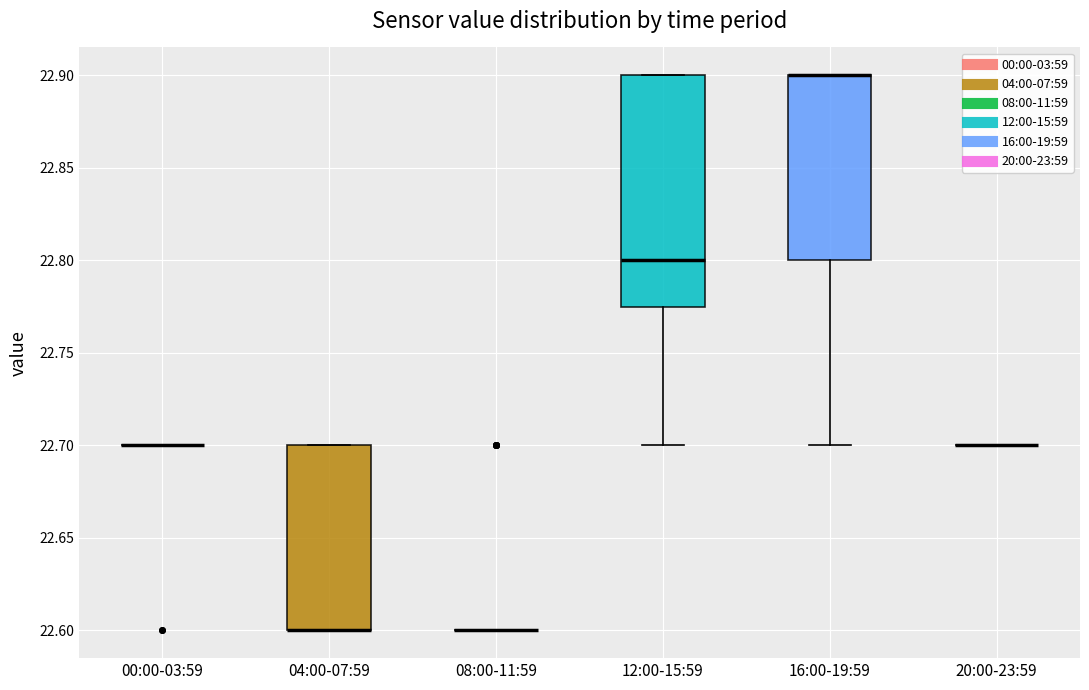

Reading left to right, read every box against the y-axis: the position of its median line, the range the box covers, and the ends of its whiskers. The values are not printed on the chart, so give them approximately, as read against the axis.

00:00-03:59: box collapsed to a line at 22.700, whiskers 22.700 to 22.700
04:00-07:59: median 22.600 (drawn on the box's lower edge), box 22.600 to 22.700, whiskers 22.600 to 22.700
08:00-11:59: box collapsed to a line at 22.600, whiskers 22.600 to 22.600
12:00-15:59: median 22.800, box 22.775 to 22.900, whiskers 22.700 to 22.900
16:00-19:59: median 22.900 (drawn on the box's upper edge), box 22.800 to 22.900, whiskers 22.700 to 22.900
20:00-23:59: box collapsed to a line at 22.700, whiskers 22.700 to 22.700